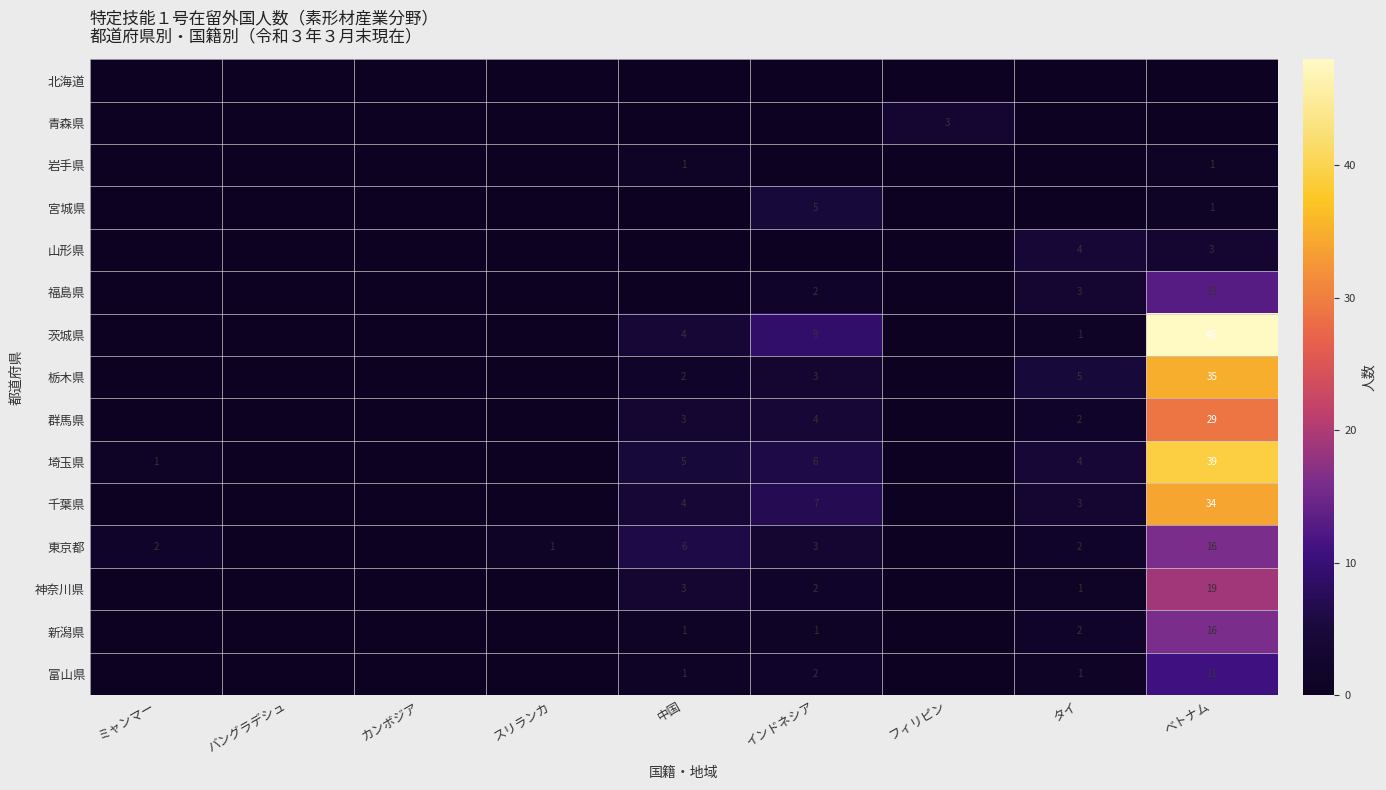

At which category does the chart reach its peak across all series?

ベトナム